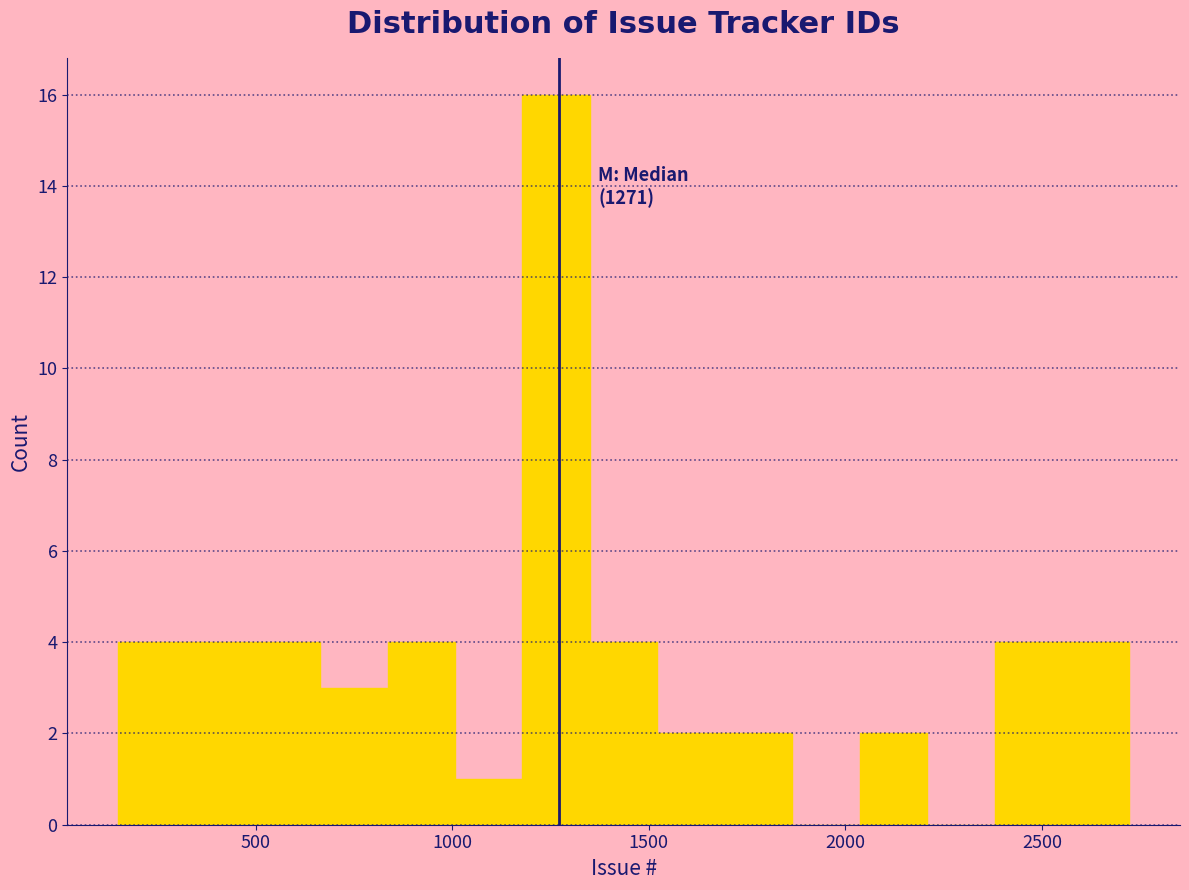

Around what value on the x-axis is the tallest bar? Give the approximate position of its centre, as read against the axis.

1250